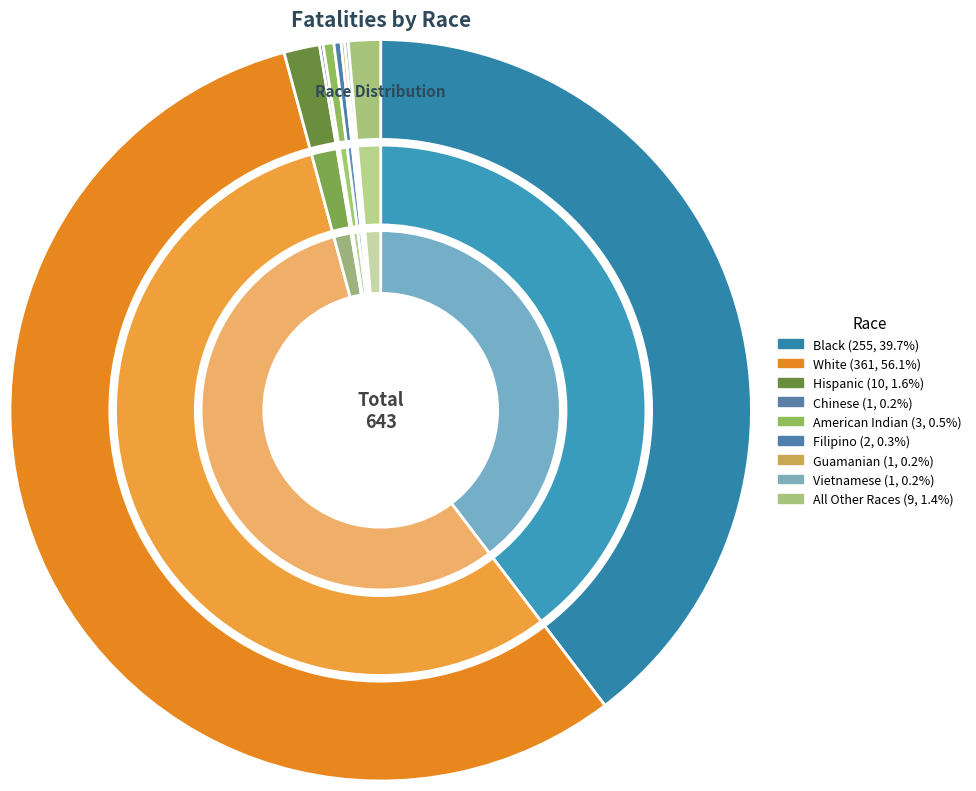

Is American Indian the majority of the pie?

No